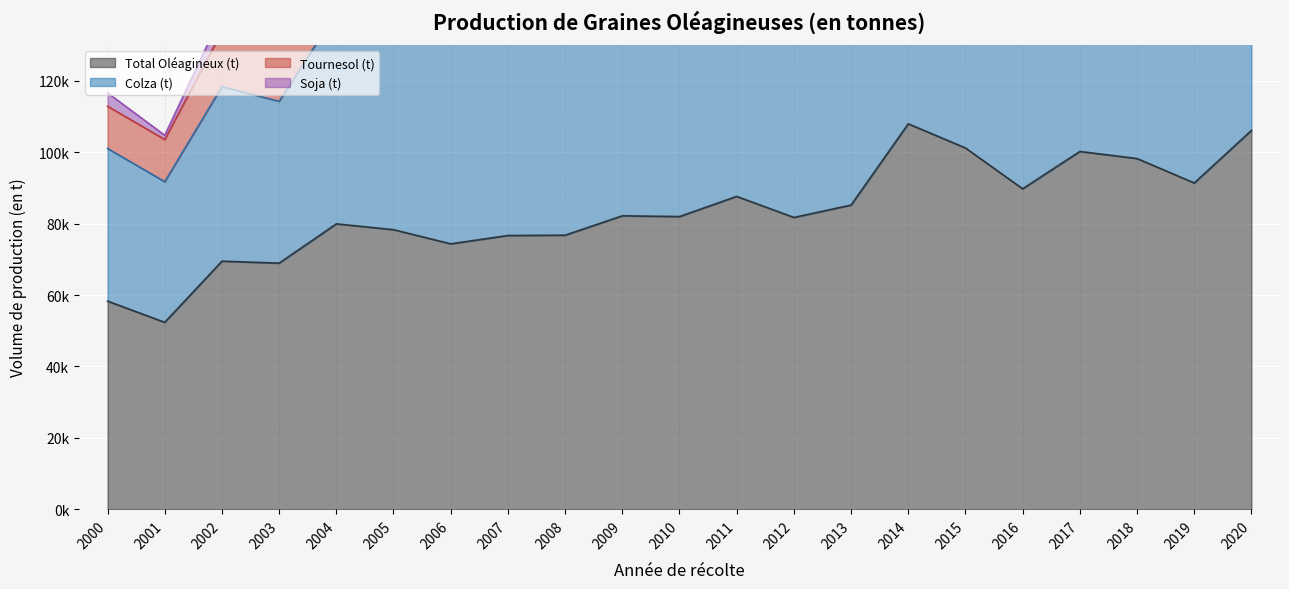

Reading left to right, list all the values displayed in this chart.

Total Oléagineux (t): 58303.0	52366.0	69485.0	68935.0	79930.0	78300.0	74341.9	76671.0	76763.0	82186.0	81976.0	87621.0	81729.0	85199.4	107942.0	101180.0	89752.0	100195.0	98225.0	91379.0	106083.0
Colza (t): 101045.0	91733.0	118355.0	114235.0	139068.0	137100.0	132241.9	137671.0	138863.0	149186.0	149876.0	161621.0	150706.0	157709.8	201887.0	188184.0	161652.0	177807.0	175703.0	159222.0	194166.0